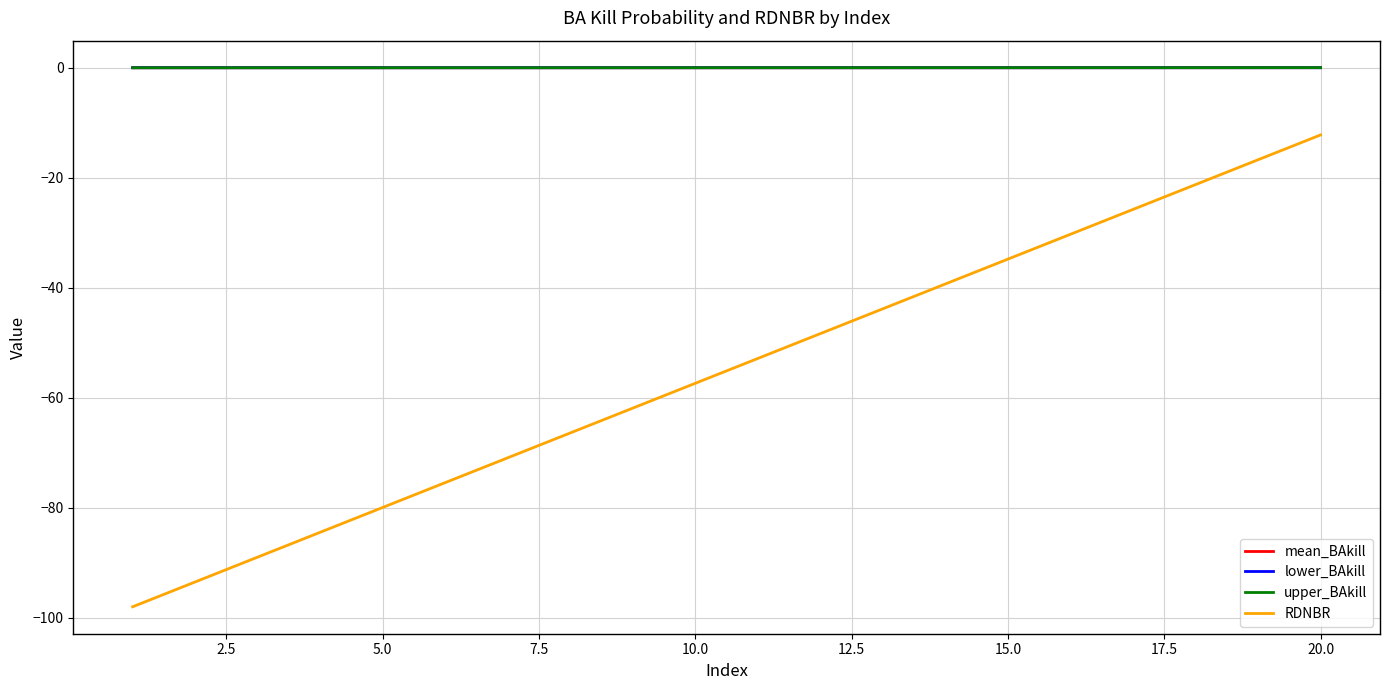

What is the smallest value displayed?

-98.0